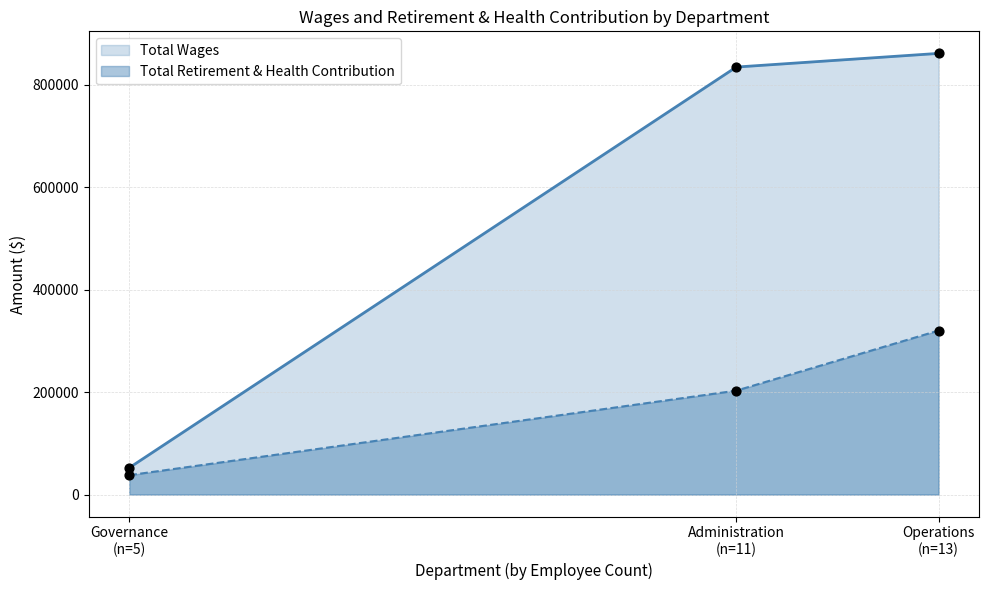

Which series has the widest spread of values?

Total Wages